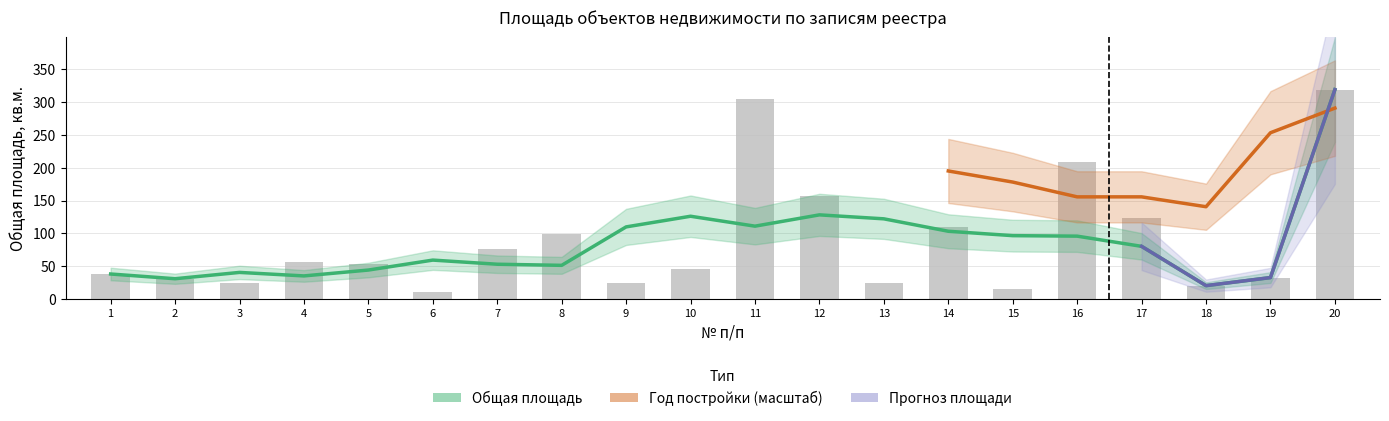

Reading left to right, extract all data points from this chart.

1=38.3	2=31.1	3=24.1	4=56.0	5=54.1	6=11.6	7=75.8	8=99.8	9=24.5	10=45.7	11=304.1	12=156.9	13=24.3	14=110.5	15=15.5	16=209.5	17=123.5	18=20.6	19=32.9	20=318.9